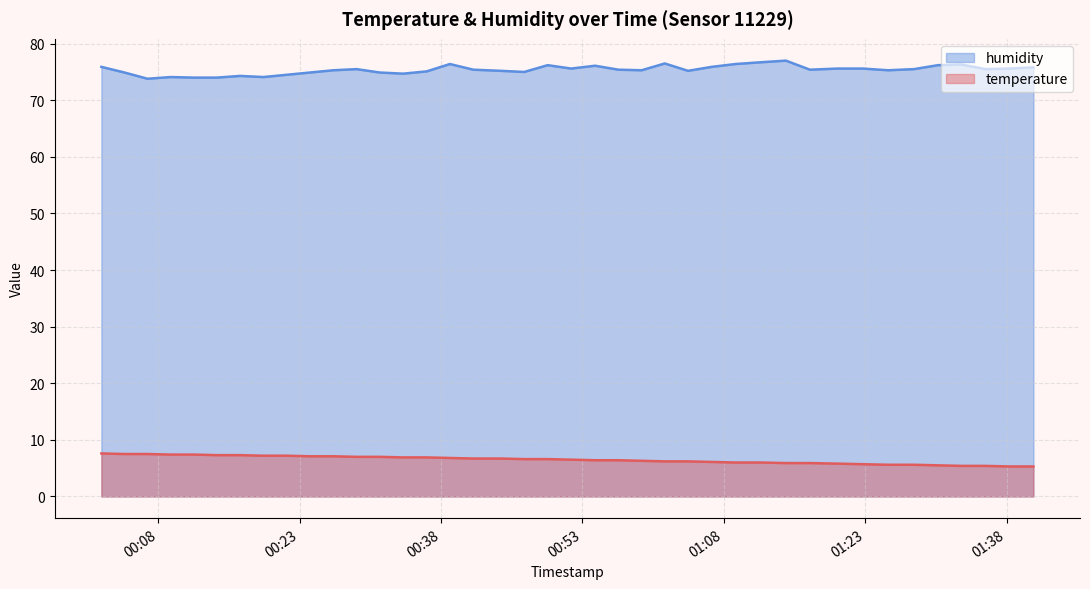

What is the difference between the temperature values at 2022-09-21T00:16:42 and 2022-09-21T01:01:44?

1.1